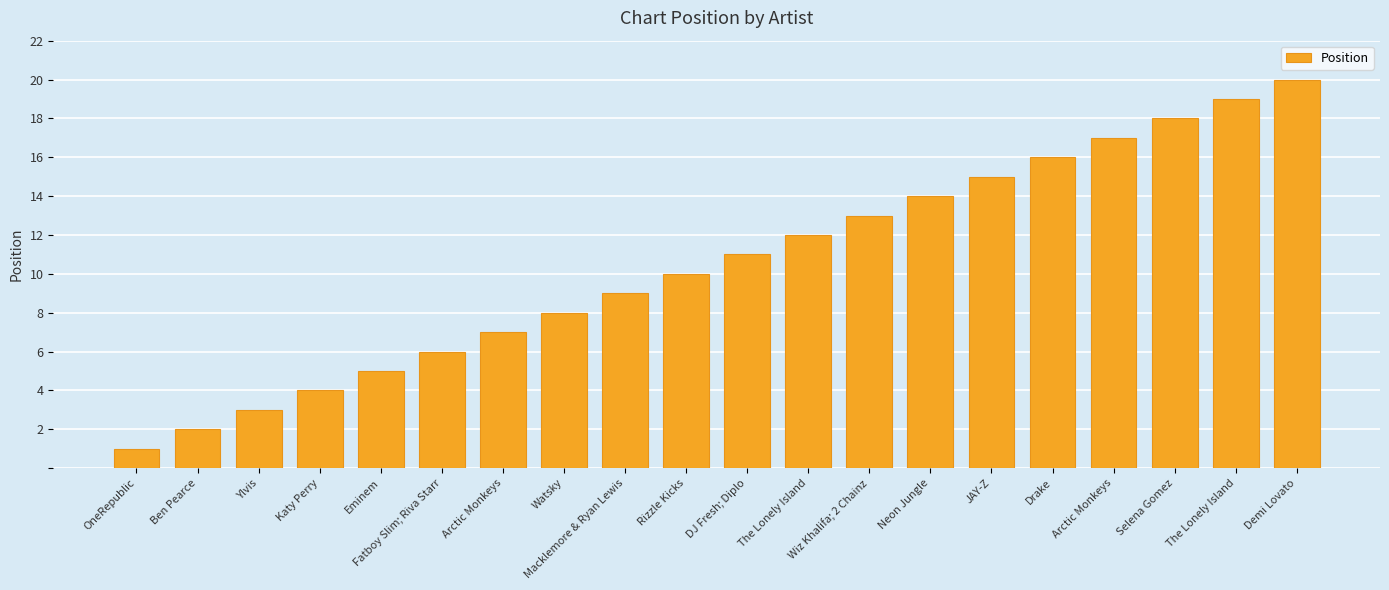

Rank the categories by value from highest to lowest.

Demi Lovato, The Lonely Island, Selena Gomez, Arctic Monkeys, Drake, JAY-Z, Neon Jungle, Wiz Khalifa; 2 Chainz, The Lonely Island, DJ Fresh; Diplo, Rizzle Kicks, Macklemore & Ryan Lewis, Watsky, Arctic Monkeys, Fatboy Slim; Riva Starr, Eminem, Katy Perry, Ylvis, Ben Pearce, OneRepublic